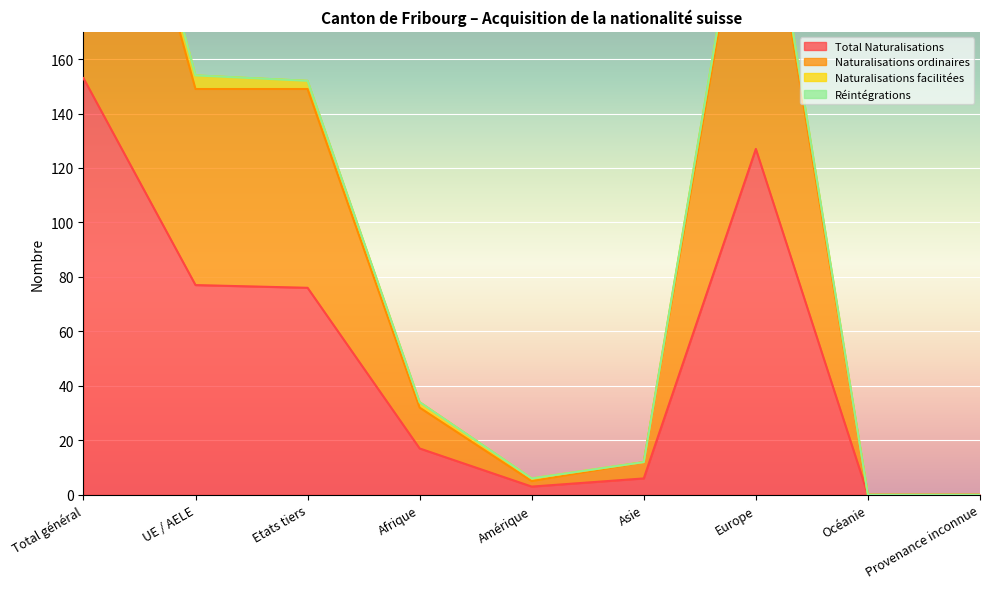

Is it true that Total Naturalisations equals -93 at Provenance inconnue?

False